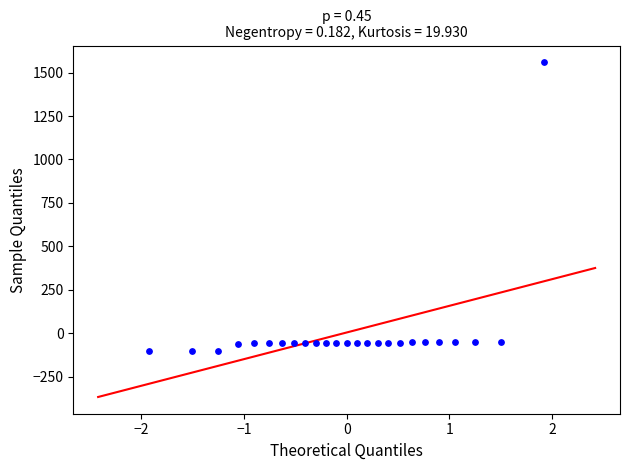

What is the range of X values (max minus min)?

3.8